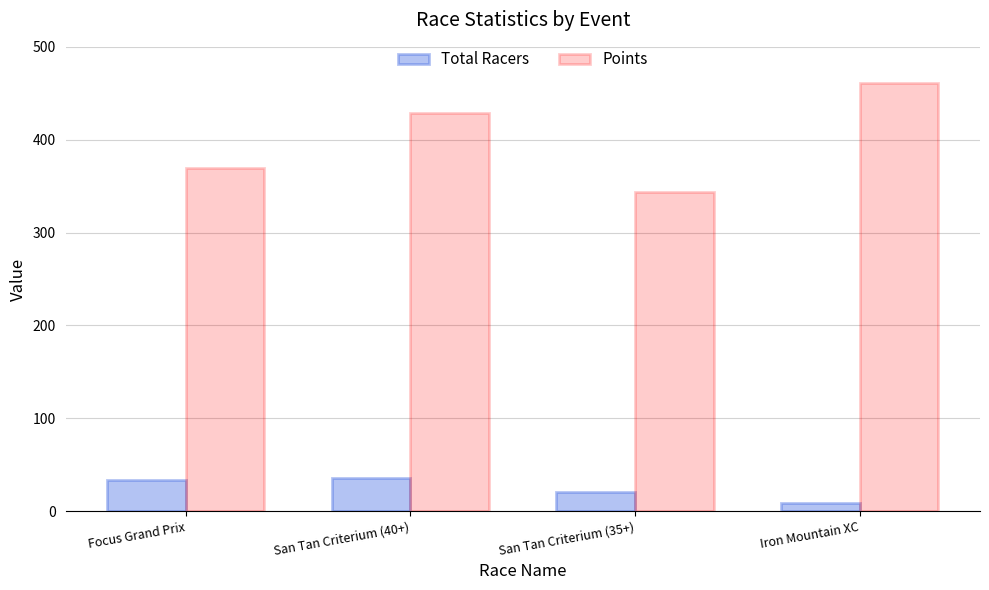

What is the sum of the Points values at San Tan Criterium (35+) and Focus Grand Prix?

713.8